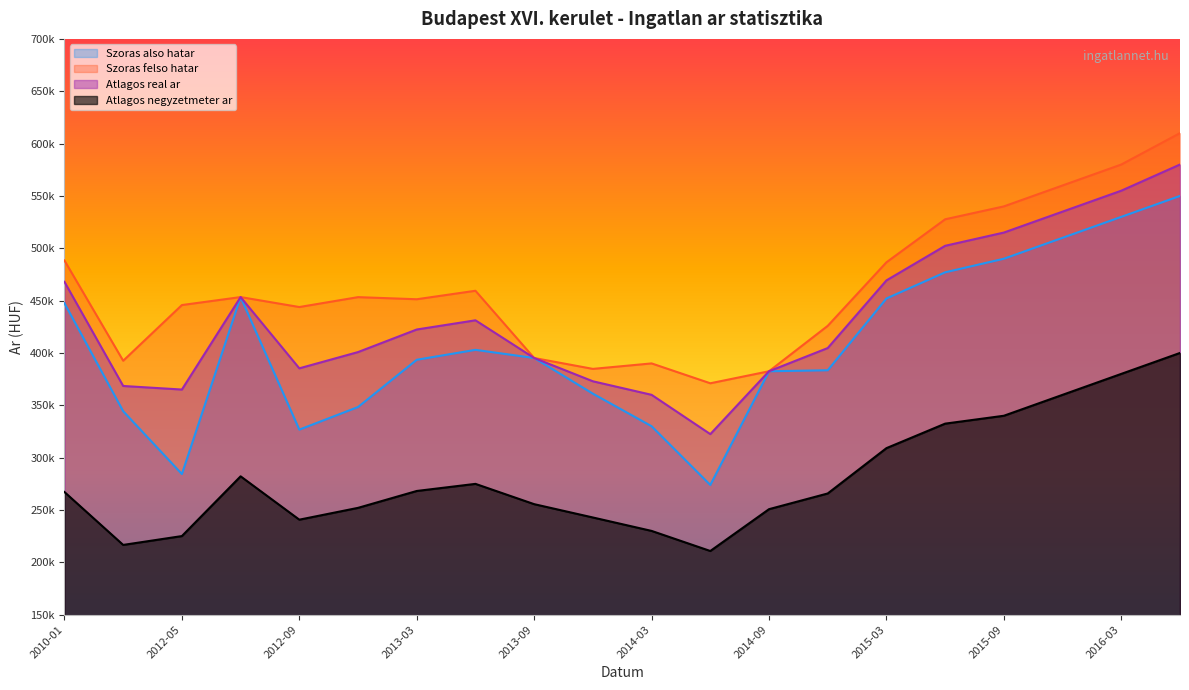

Which series has the largest total across all categories?

Szoras felso hatar